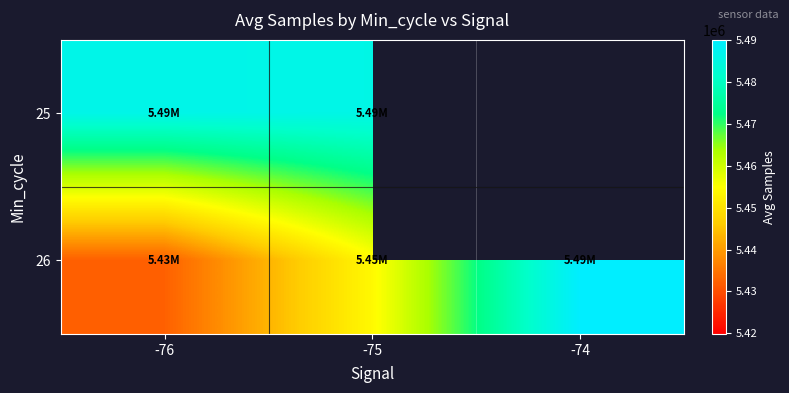

What is the difference between the maximum and second lowest values in the 26 series?

36074.7